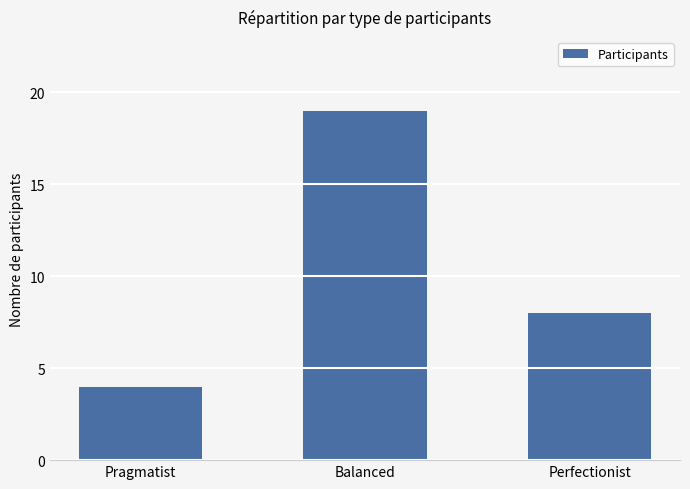

What is the smallest value displayed?

4